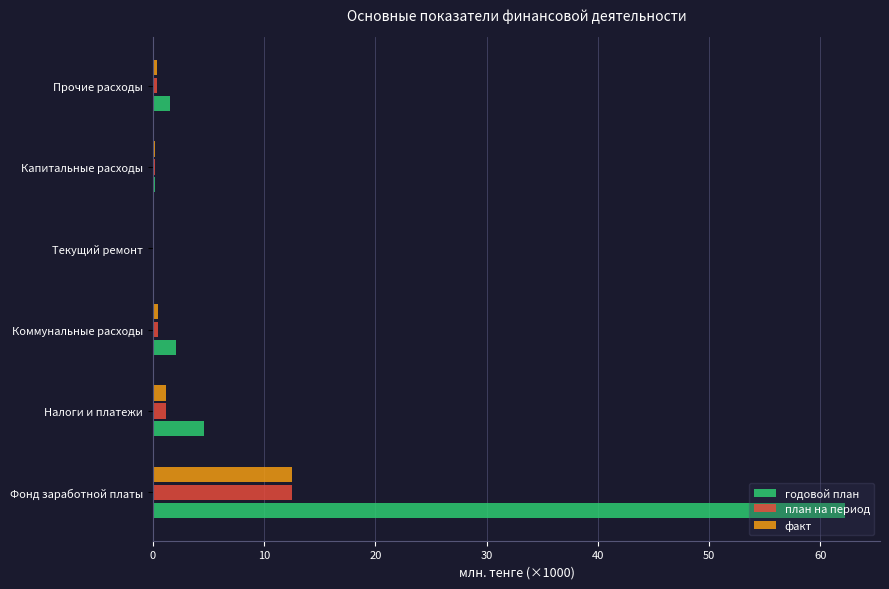

Which category has the highest value in the план на период series?

Фонд заработной платы